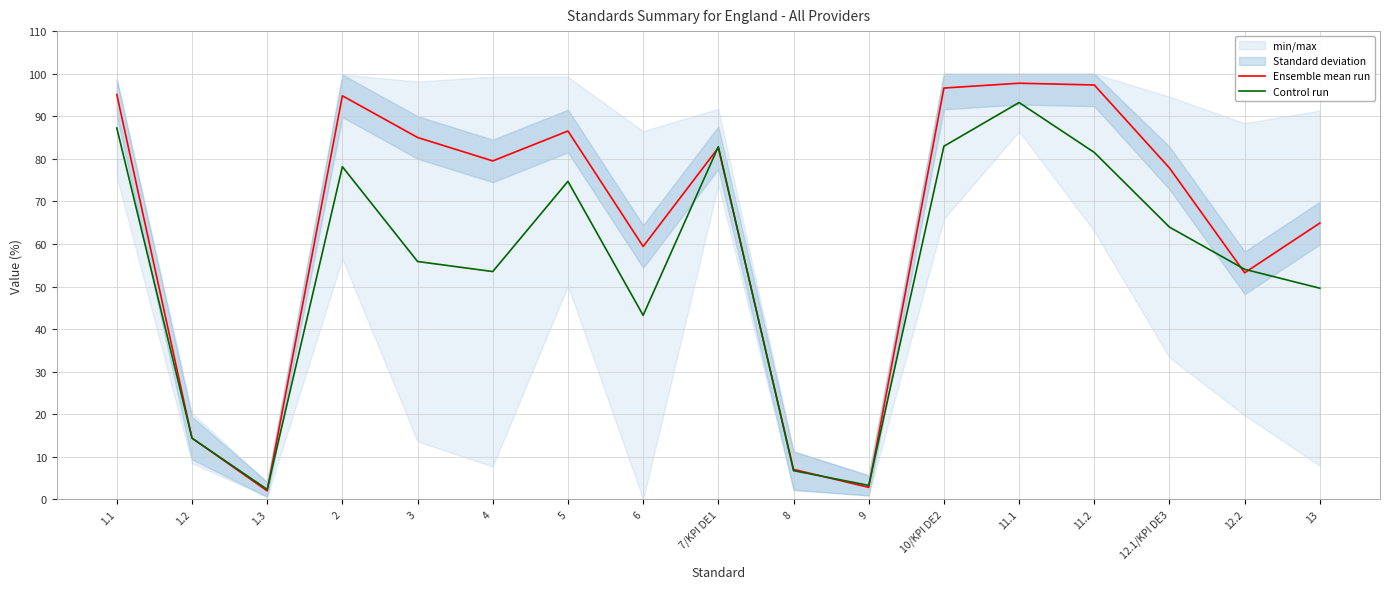

What is the average value of the Ensemble mean run series?

64.5